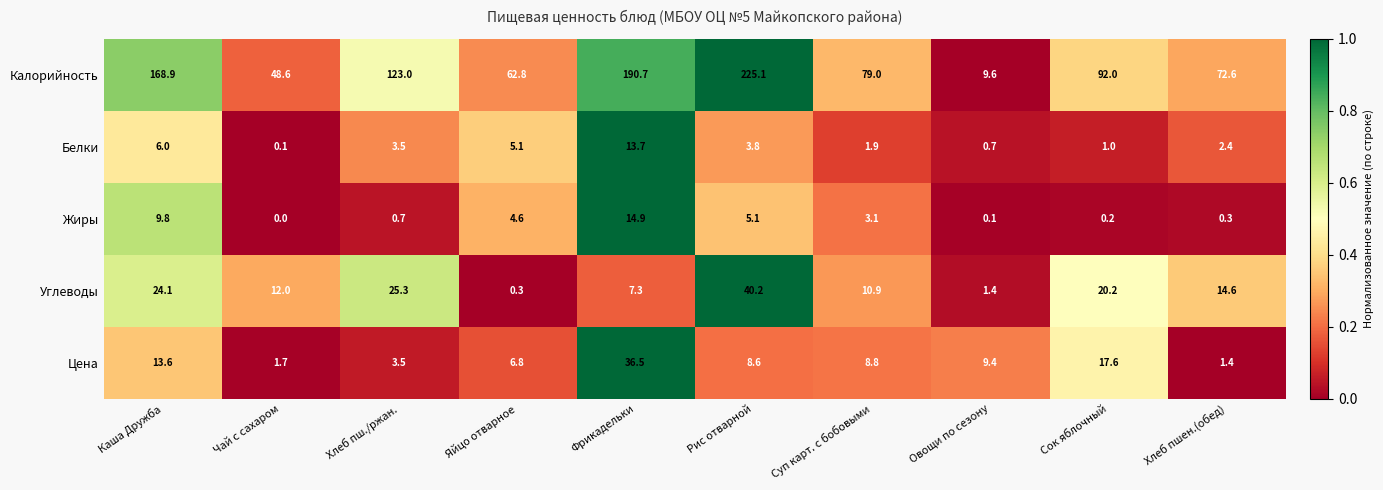

What is the spread (max minus min) of values at Рис отварной?

221.3